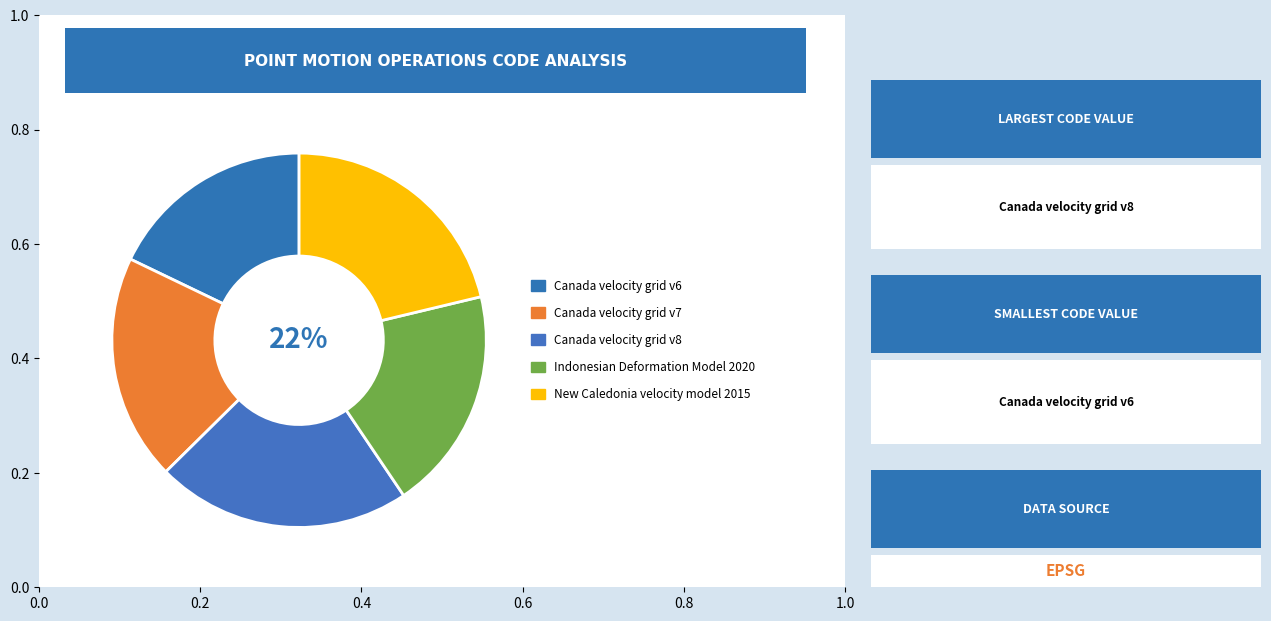

What is the change in value from Canada velocity grid v7 to New Caledonia velocity model 2015?

+840